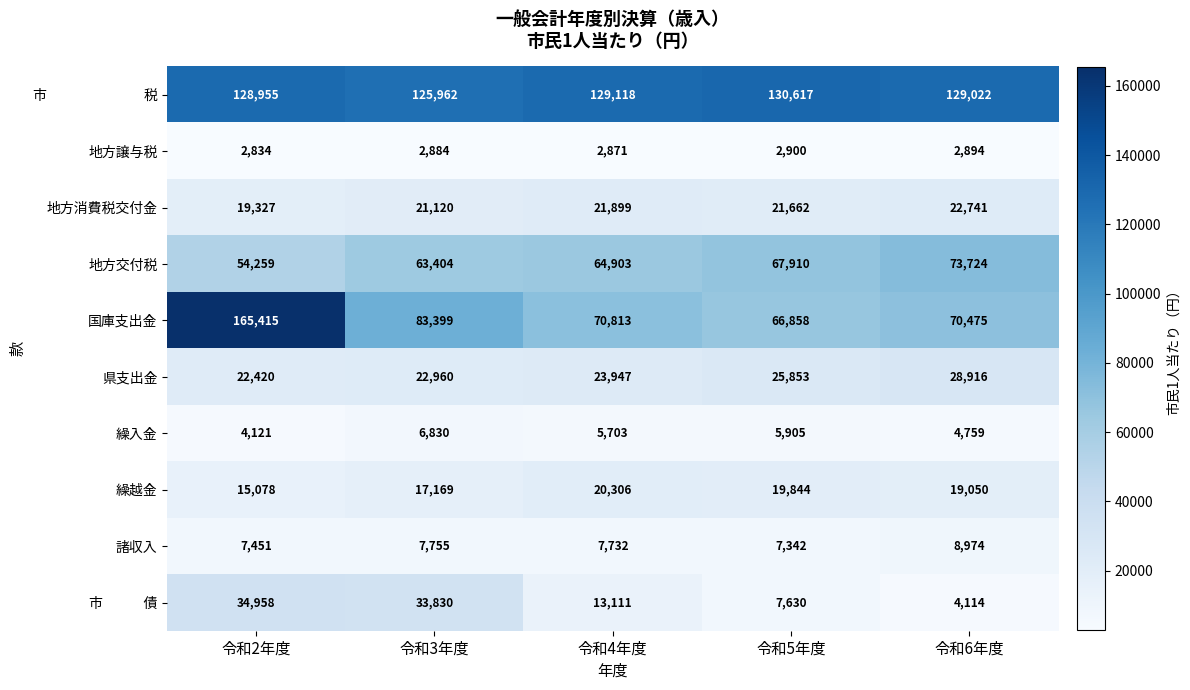

Is the value of 繰越金 at 令和3年度 greater than the value of 繰入金 at 令和3年度?

Yes